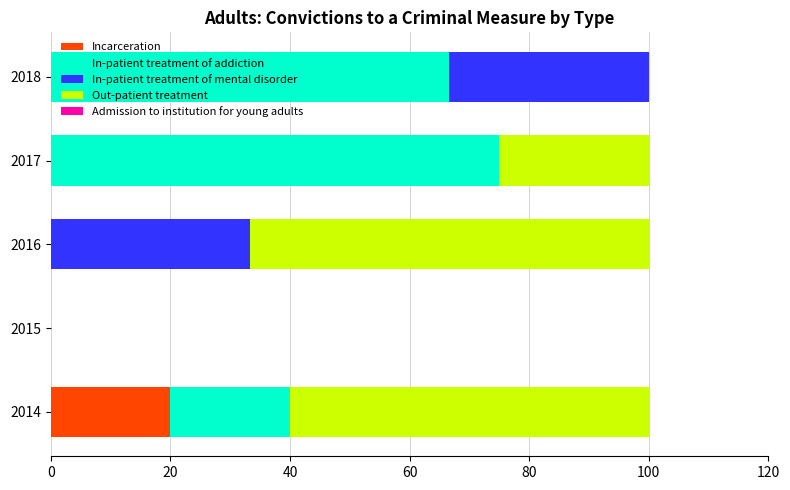

Count the number of data series in this chart.

4